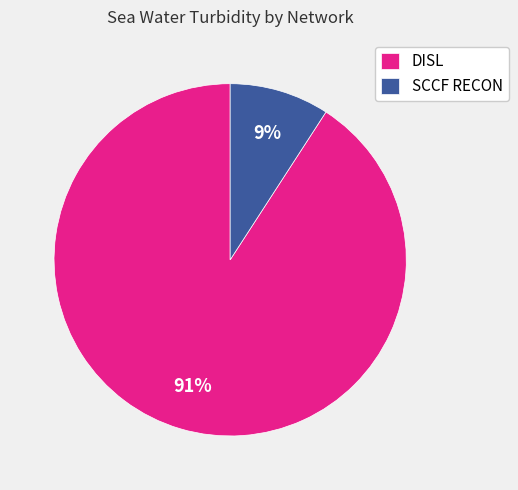

To the nearest percent, what is the average slice percentage?

50%